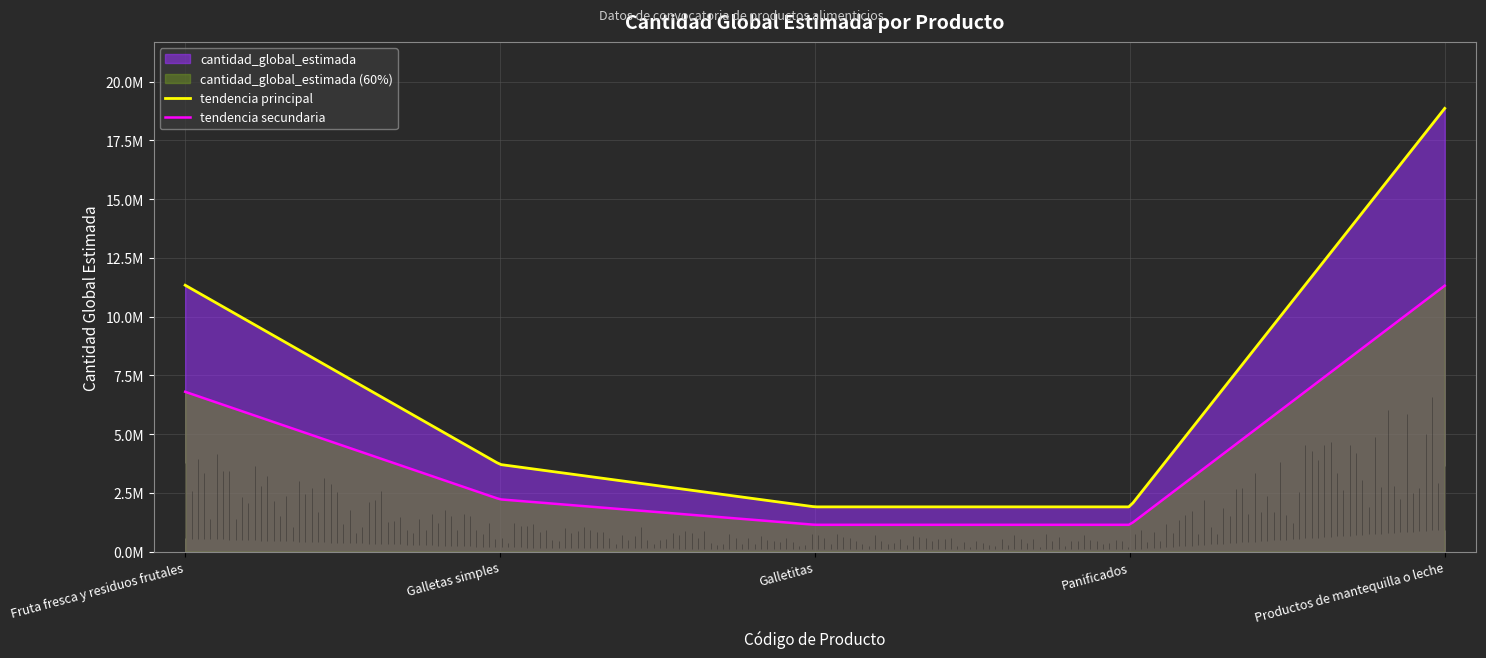

What is the minimum value shown in the chart?

1907017